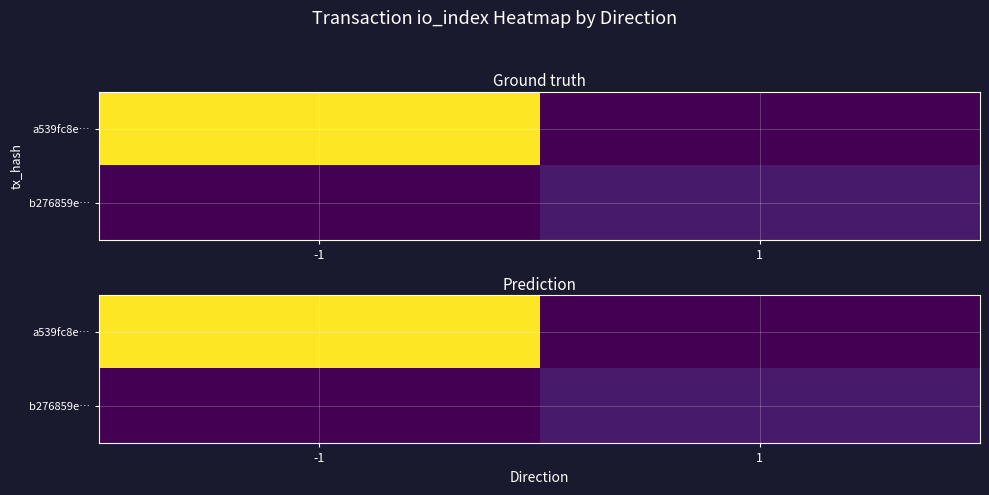

What is the difference between the maximum and minimum values in the b276859e… series?

2